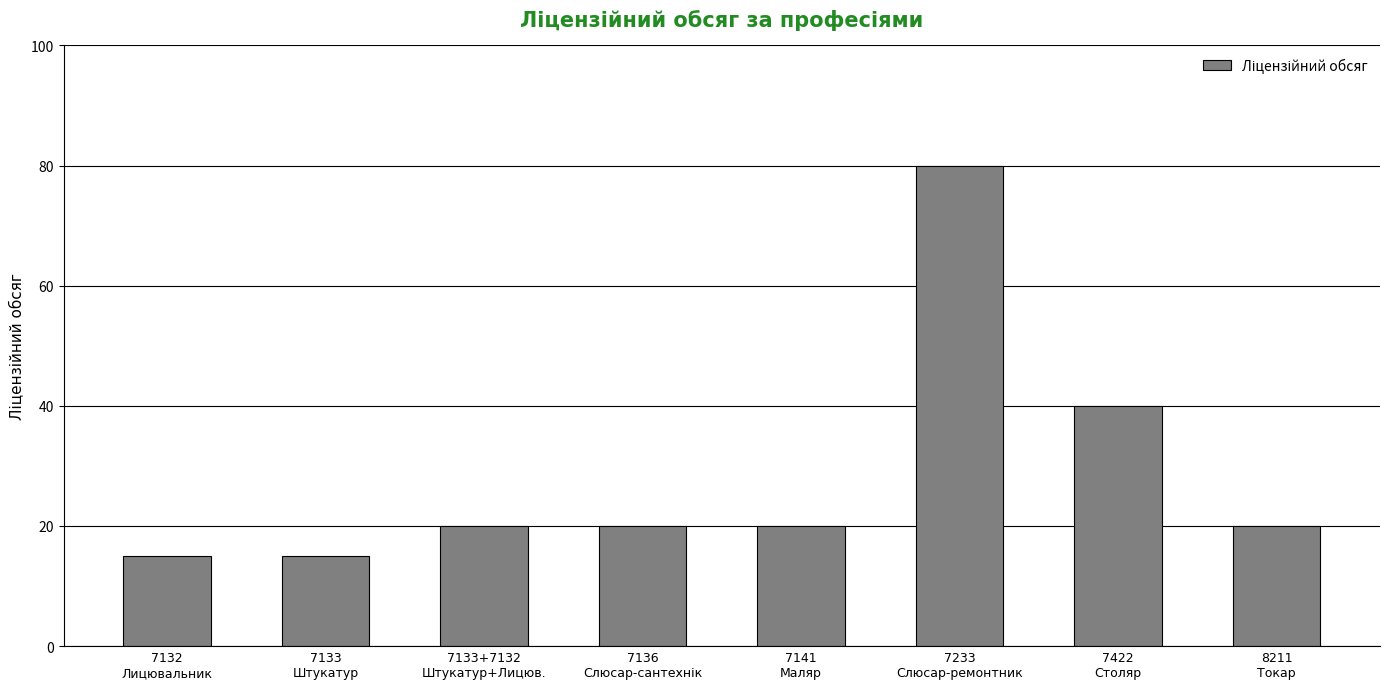

What is the minimum value shown in the chart?

15